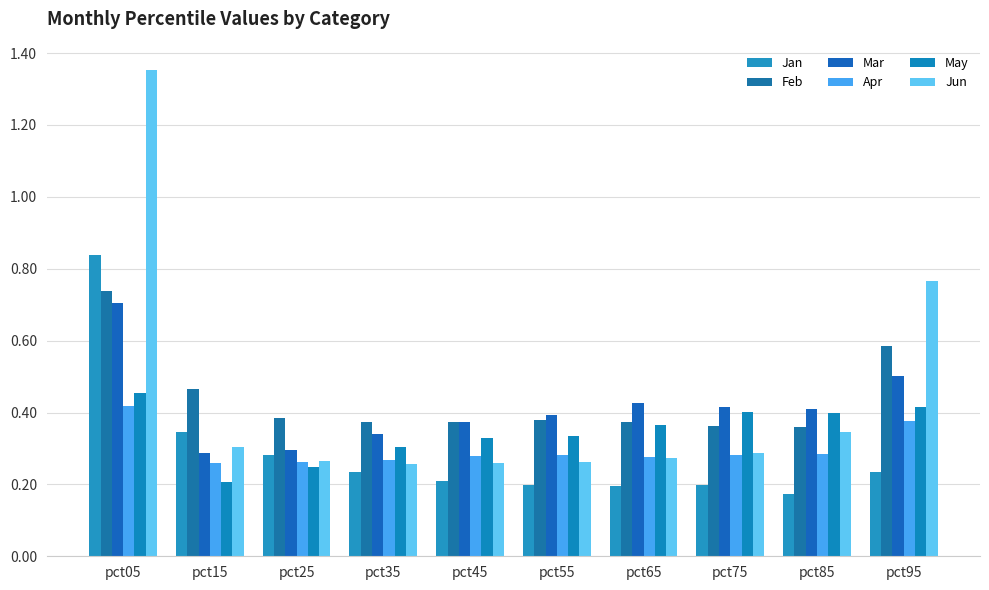

What is the value of the Apr bar at the 1st from the left?

0.4